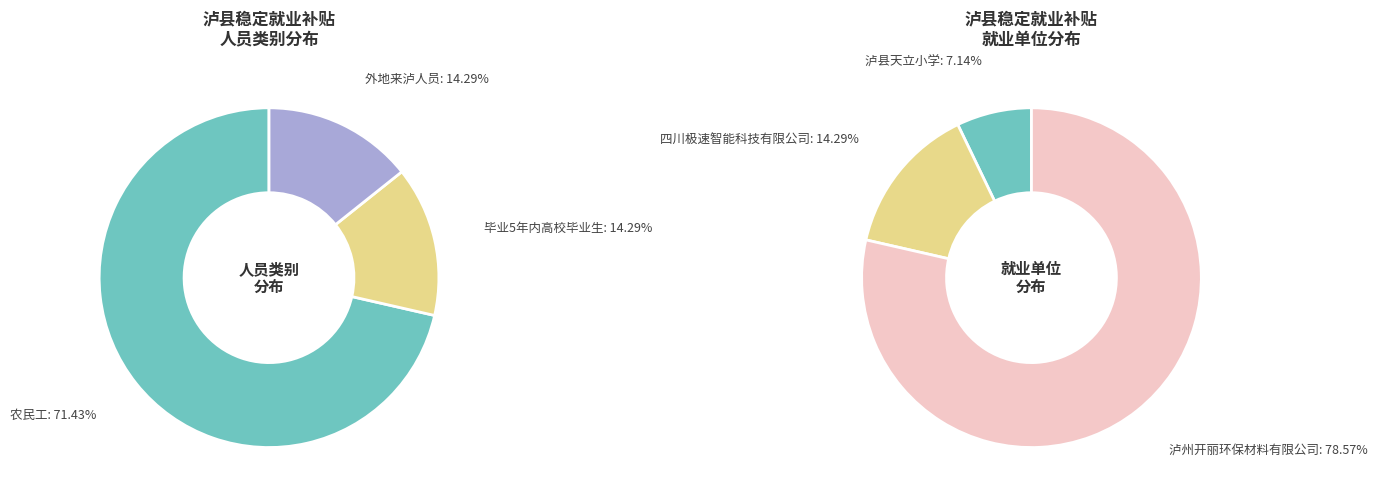

To the nearest percent, what is the difference between the 1 and 0 slice percentages?

57%